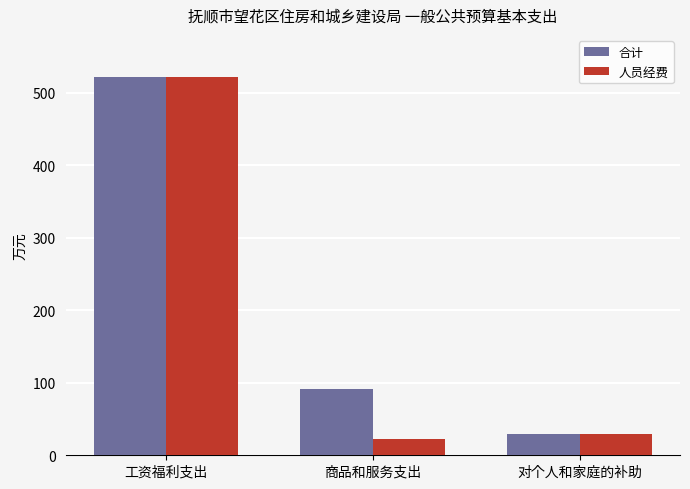

What are all the series names shown in the legend?

合计, 人员经费